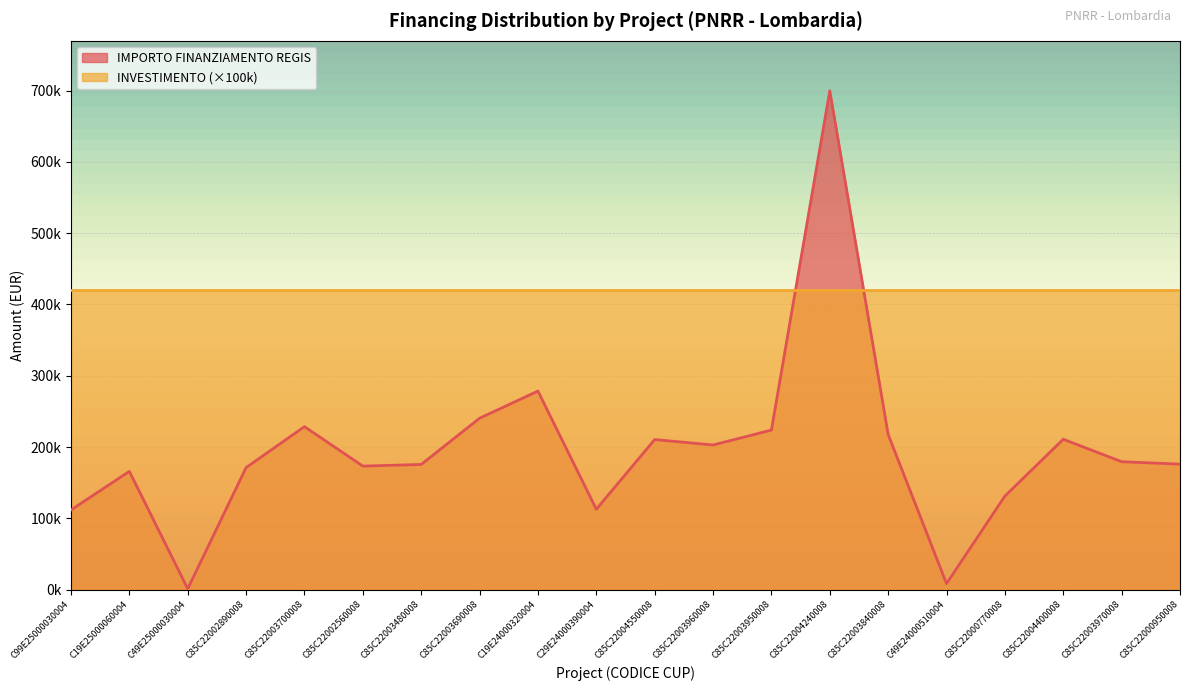

Reading left to right, extract all data points from this chart.

111760.0	165869.6	1200.0	171177.7	228592.8	173263.3	175568.4	240397.6	278493.2	112730.4	210514.6	202864.8	223771.4	699734.4	217613.5	8377.6	131200.0	210913.7	179420.1	176000.4